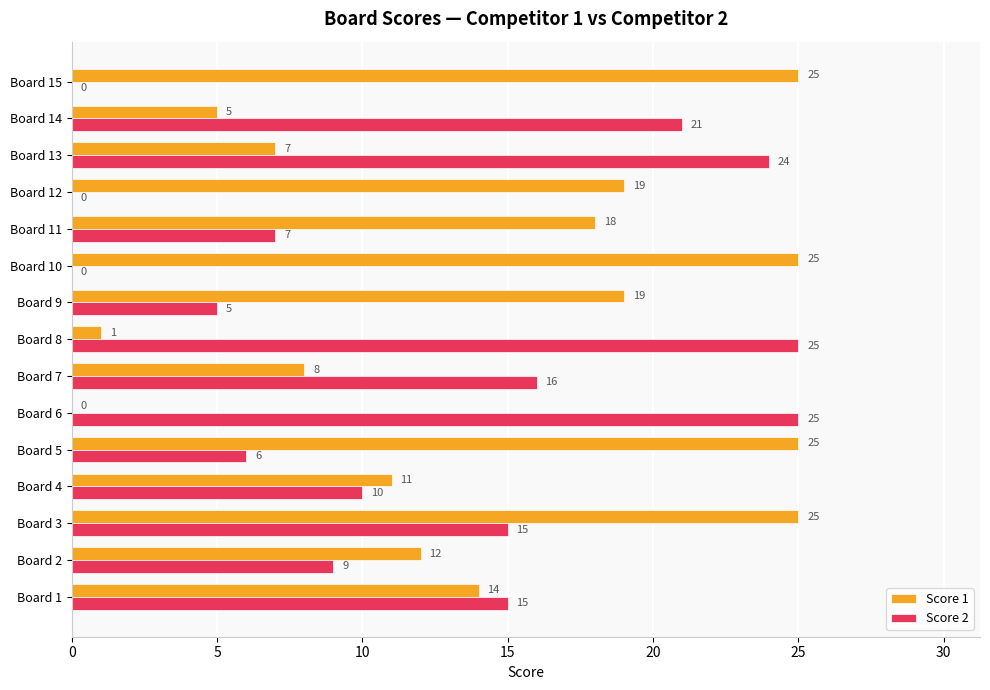

What is the maximum value shown in the chart?

25